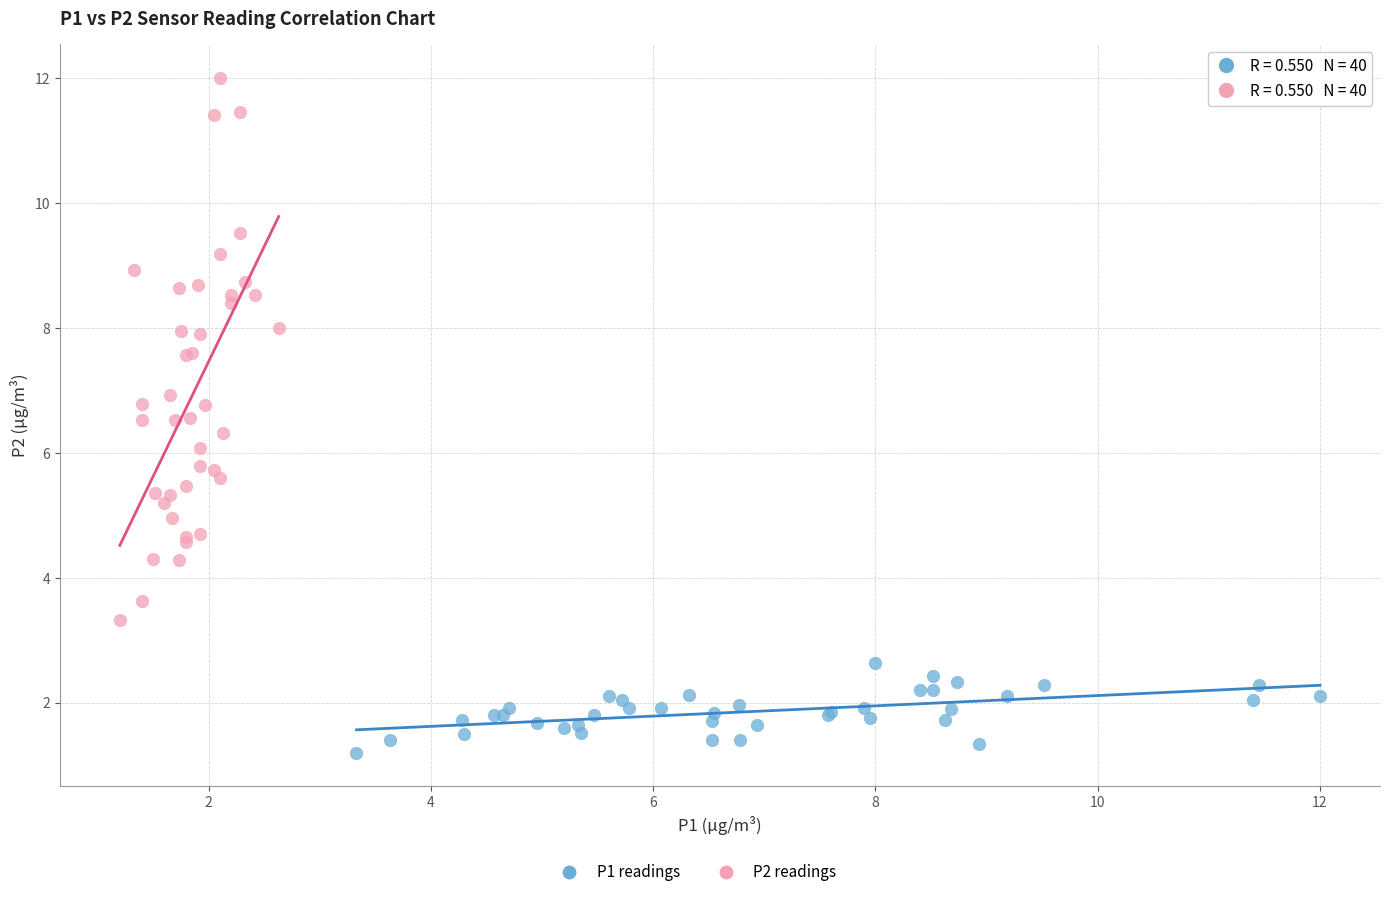

Which series reaches the minimum Y coordinate?

P1 readings